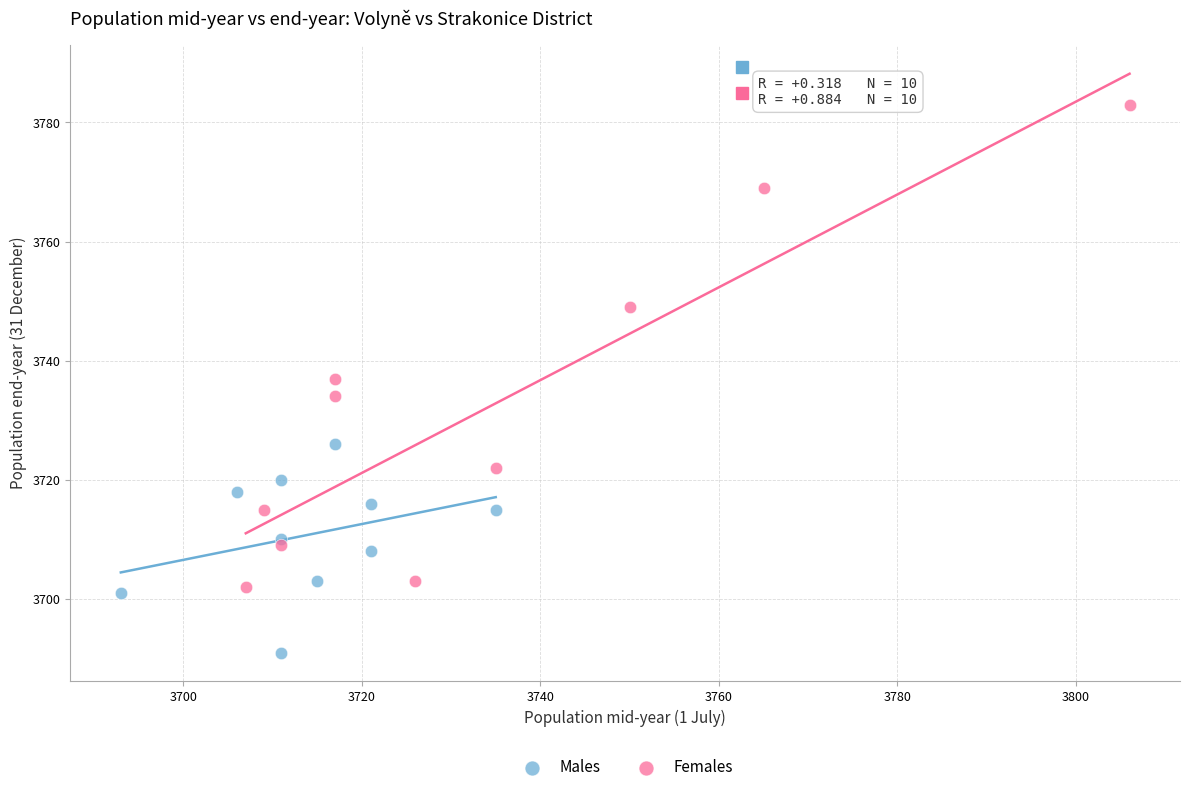

Which series contains the lowest Y value?

Males